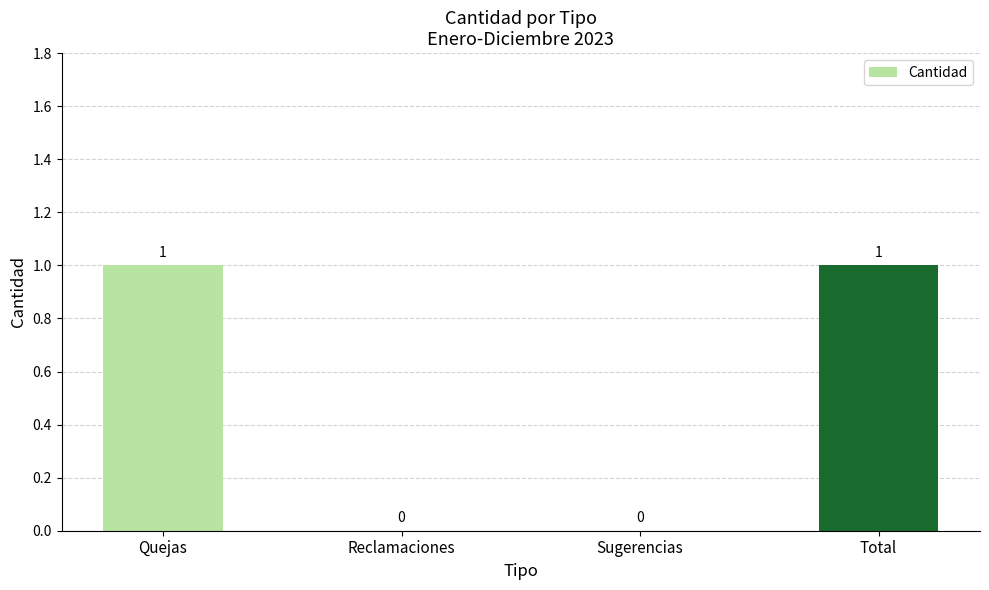

How many values are between 0 and 1?

4